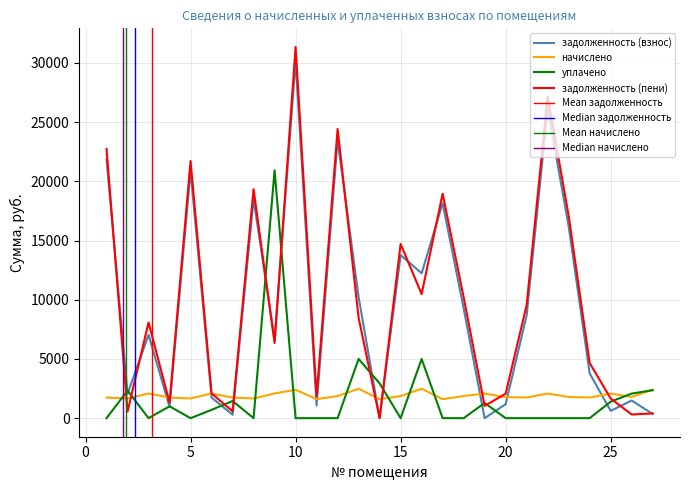

Reading left to right, transcribe all the data shown in this chart.

задолженность (взнос): 1=21870.9	2=2051.7	3=7036.4	4=949.5	5=20890.1	6=1738.8	7=289.9	8=18507.2	9=6652.4	10=30158.5	11=1068.6	12=23489.1	13=10237.2	14=0.0	15=13775.0	16=12237.2	17=18154.7	18=9287.3	19=0.0	20=1180.4	21=8686.3	22=26137.2	23=16198.2	24=3785.6	25=618.2	26=1490.8	27=350.0
начислено: 1=1739.4	2=1661.4	3=2086.5	4=1739.4	5=1661.4	6=2086.5	7=1739.4	8=1661.4	9=2086.5	10=2398.5	11=1602.9	12=1868.1	13=2484.3	14=1602.9	15=1868.1	16=2484.3	17=1602.9	18=1868.1	19=2078.7	20=1770.6	21=1747.2	22=2078.7	23=1790.1	24=1747.2	25=2078.7	26=1790.1	27=2410.2
уплачено: 1=0.0	2=2328.6	3=0.0	4=1000.0	5=0.0	6=700.0	7=1449.5	8=0.0	9=20933.1	10=0.0	11=0.0	12=0.0	13=5000.0	14=2938.7	15=0.0	16=5000.0	17=0.0	18=0.0	19=1278.5	20=0.0	21=0.0	22=0.0	23=0.0	24=0.0	25=1395.2	26=2075.6	27=2358.8
задолженность (пени): 1=22740.6	2=553.8	3=8079.6	4=1319.2	5=21720.8	6=2082.0	7=579.8	8=19337.9	9=6345.6	10=31357.7	11=1870.0	12=24423.2	13=8479.4	14=0.0	15=14709.1	16=10479.4	17=18956.1	18=10221.3	19=1038.1	20=2065.7	21=9559.9	22=27176.6	23=17093.3	24=4659.2	25=1657.6	26=310.2	27=401.7